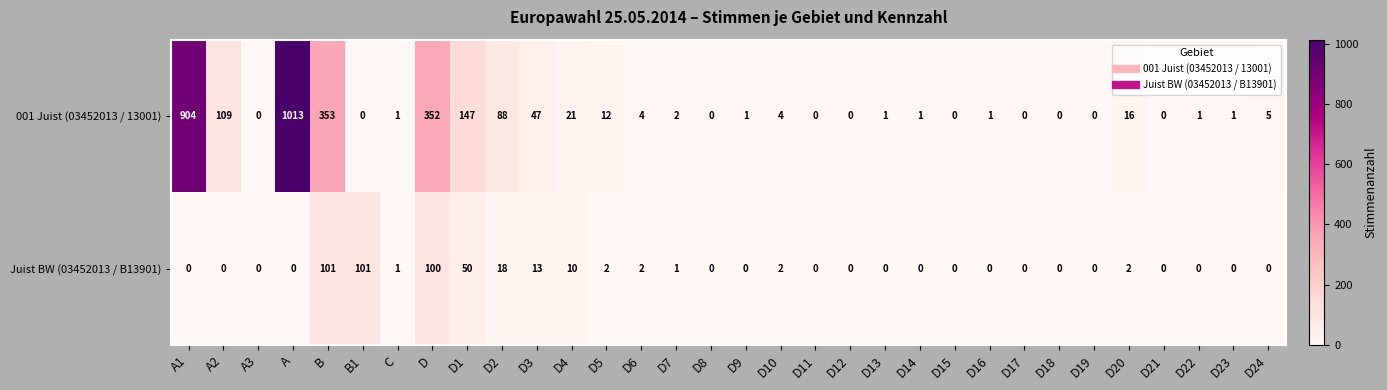

Which category has the highest value across all series?

A